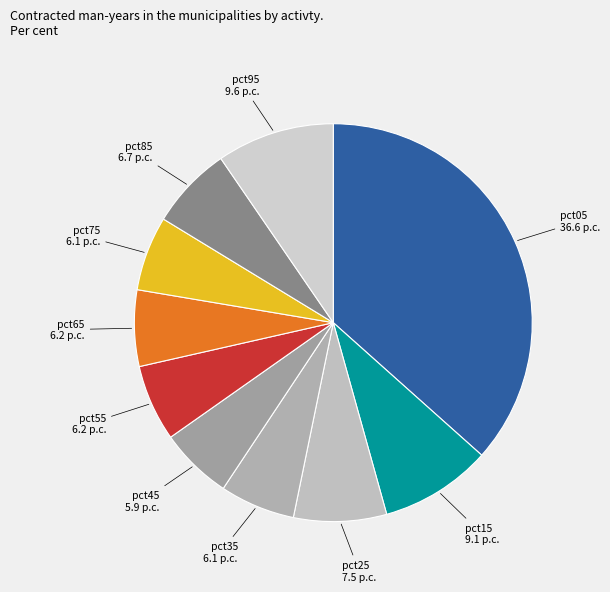

Combined, do pct35 and pct25 account for over 50%?

No